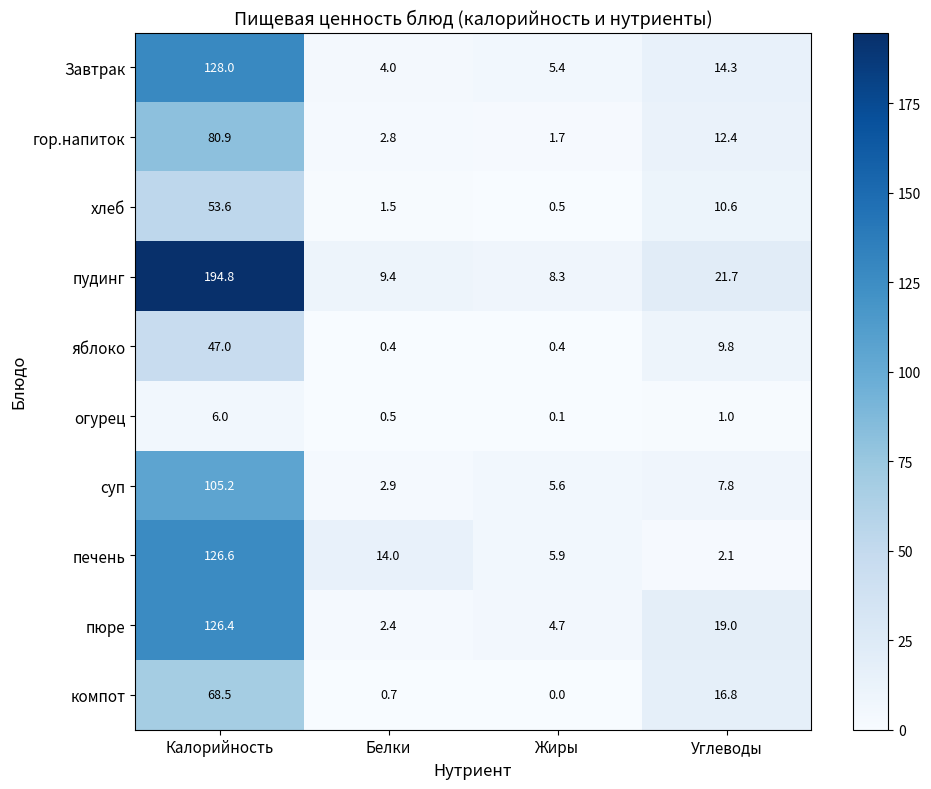

Which series changed the most between Калорийность and Белки?

пудинг